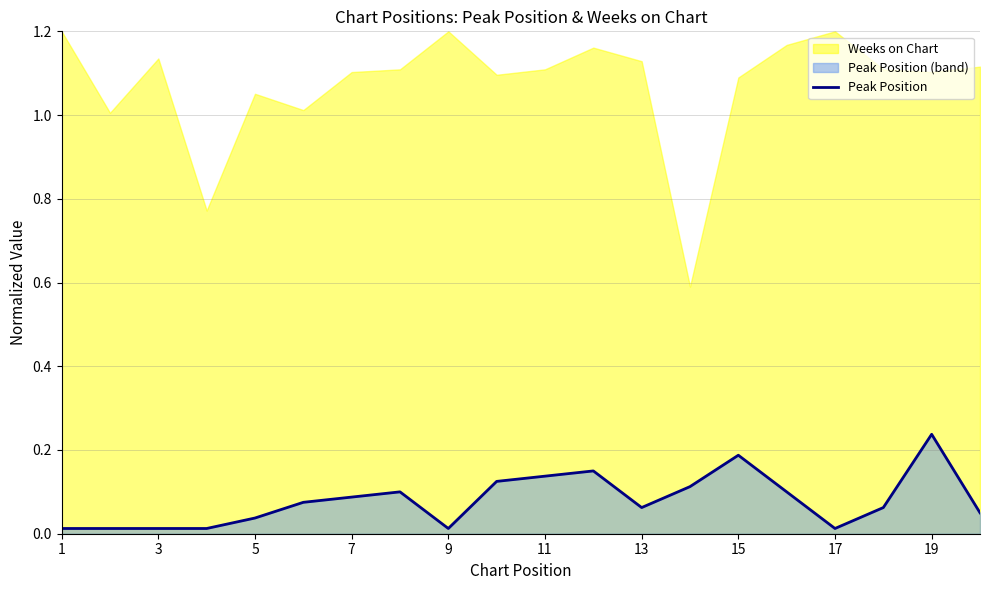

Is it true that Peak Position equals 0.1 at 5?

False